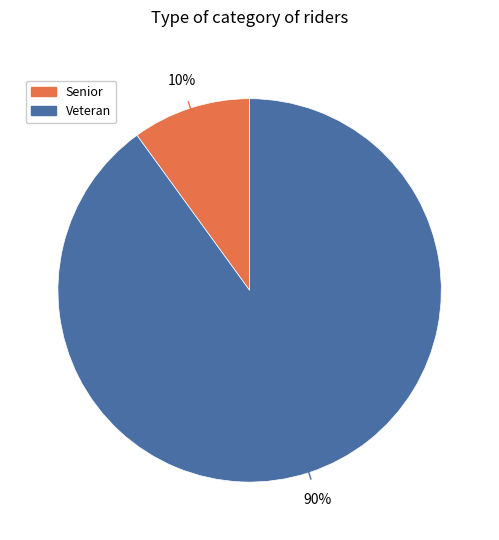

To the nearest percent, what is the average slice percentage?

50%